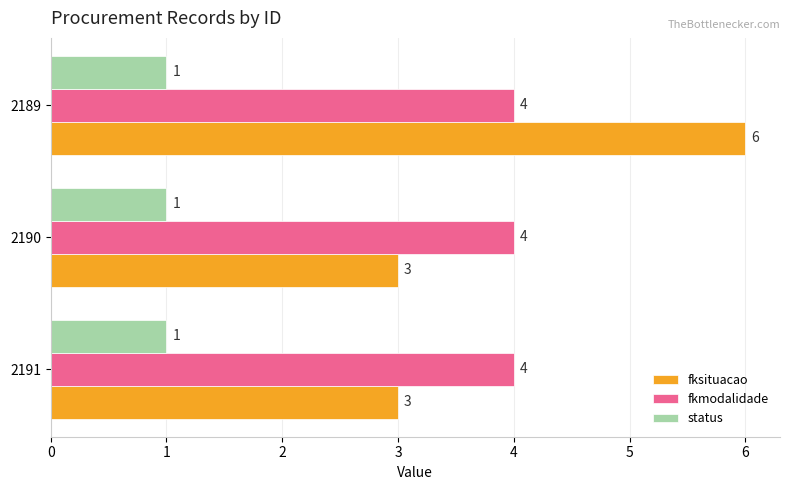

True or false: fkmodalidade has a value of 4 at 2191.

True